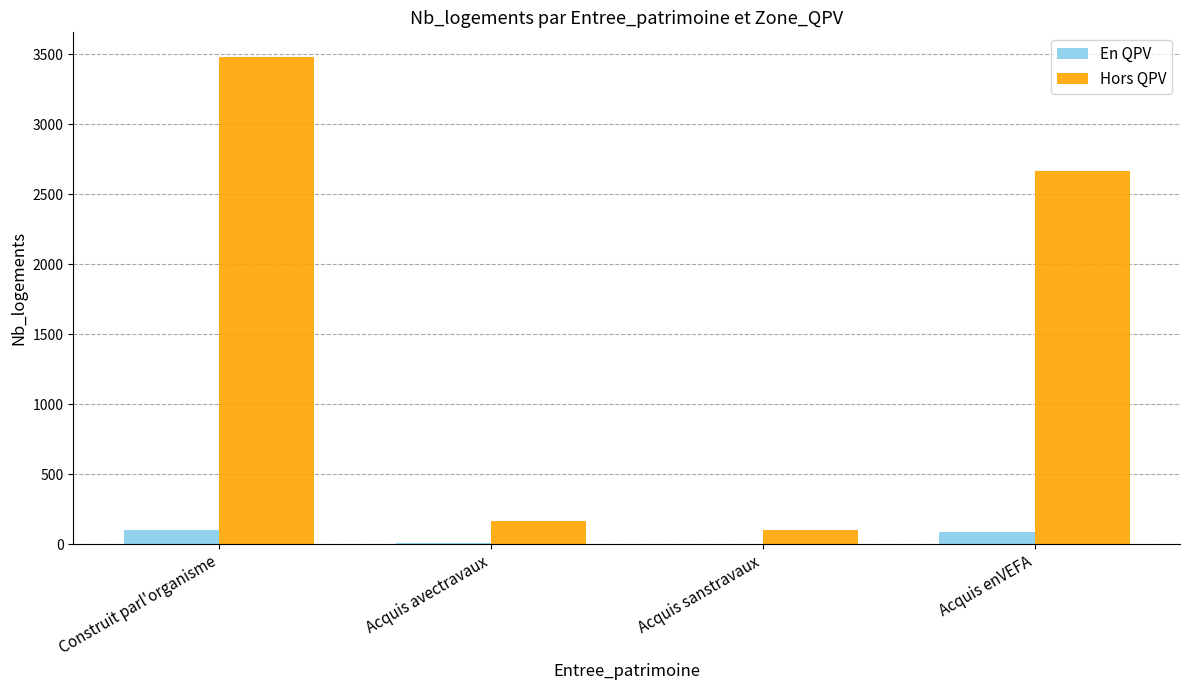

Is the value of Hors QPV at Construit parl'organisme greater than the value of En QPV at Acquis avectravaux?

Yes